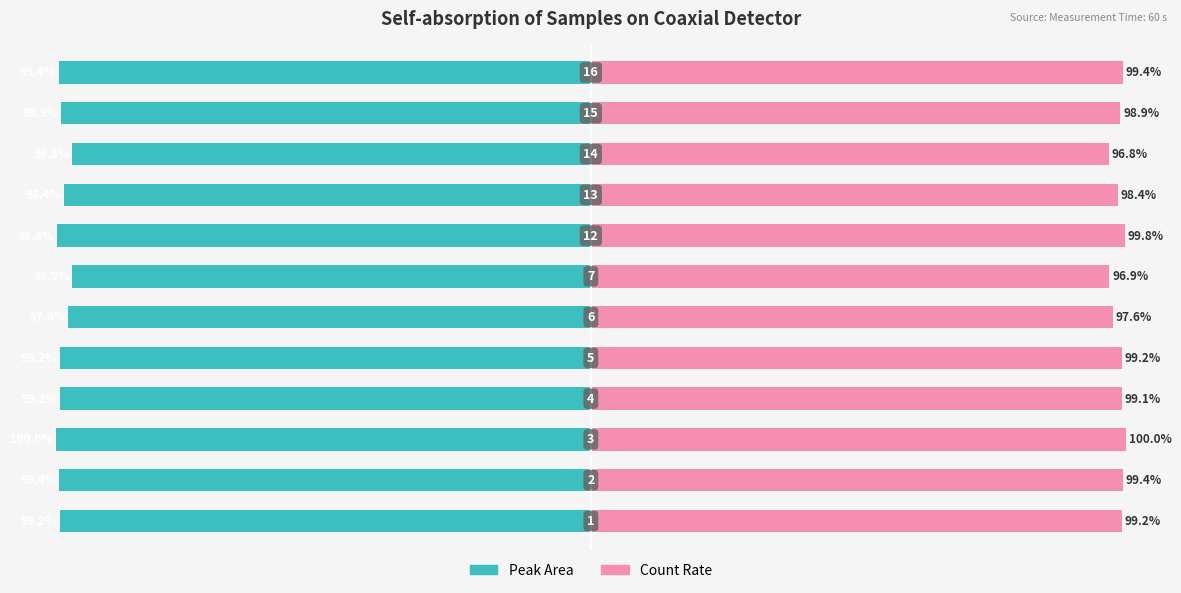

How many groups of bars are there?

12